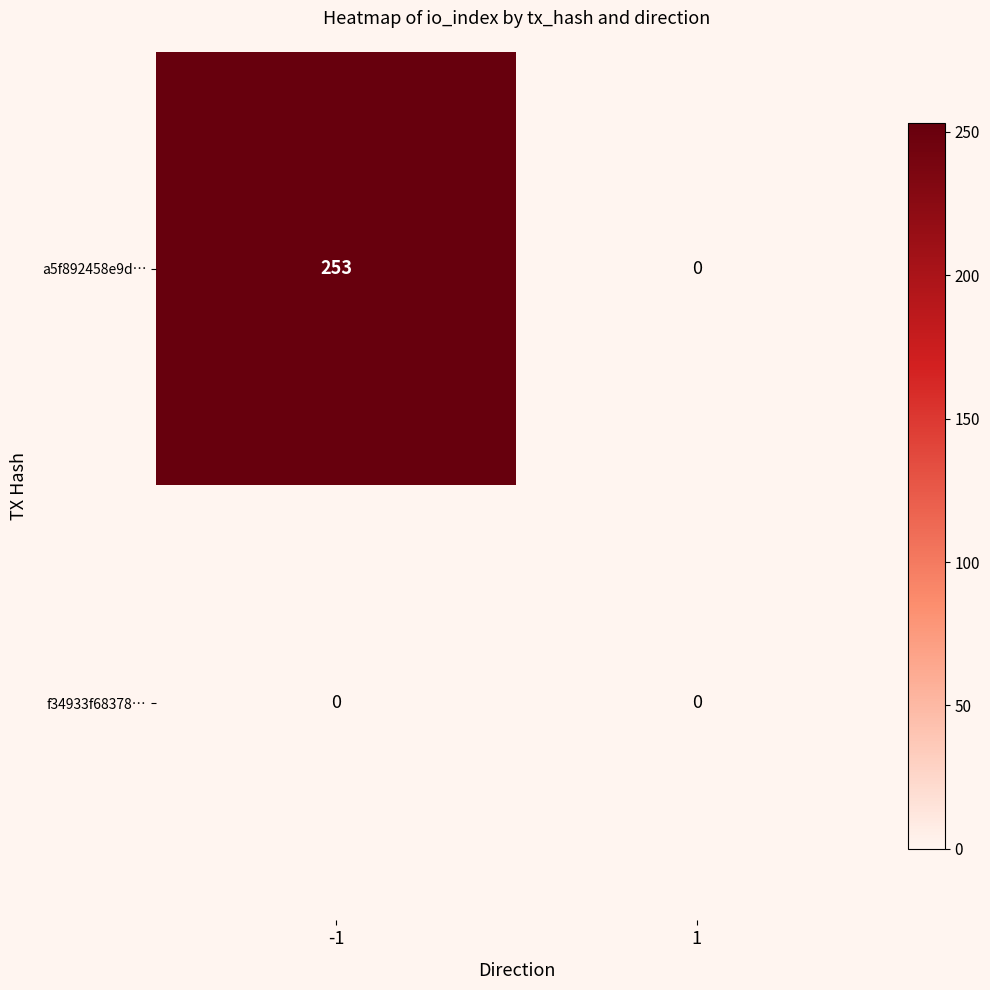

How many categories are shown in the chart?

2